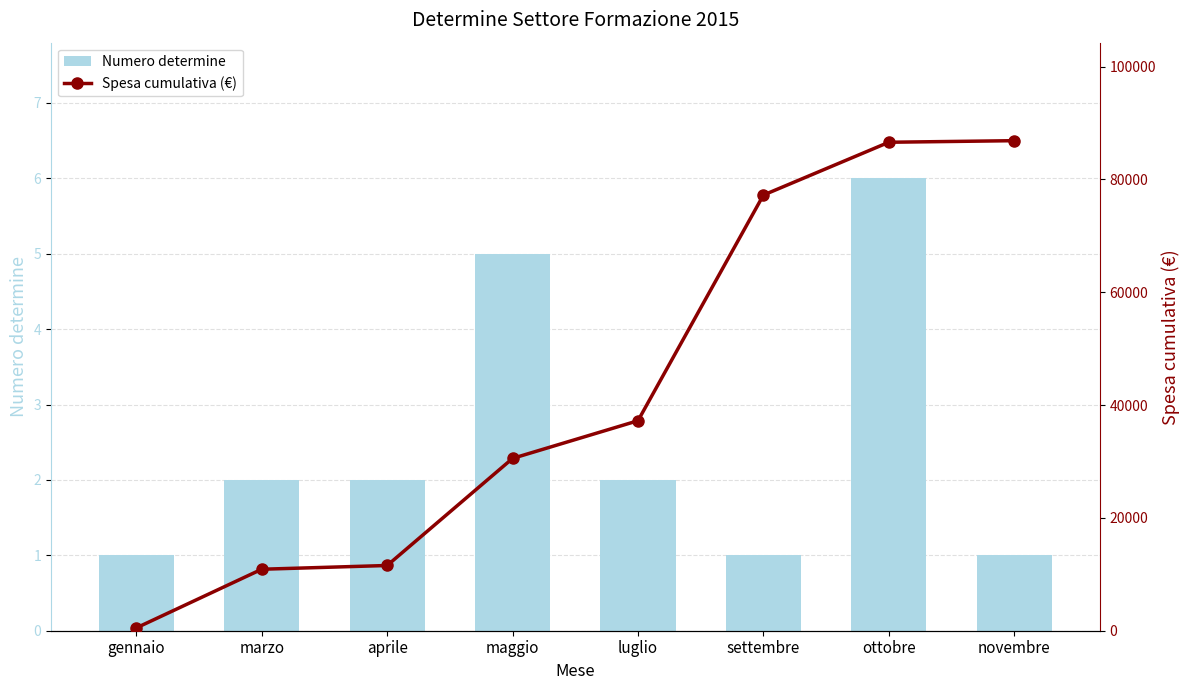

Reading left to right, extract all data points from this chart.

Numero determine: 1.0	2.0	2.0	5.0	2.0	1.0	6.0	1.0
Spesa cumulativa (€): 500.0	10898.7	11563.3	30546.6	37226.6	77226.6	86588.5	86868.5